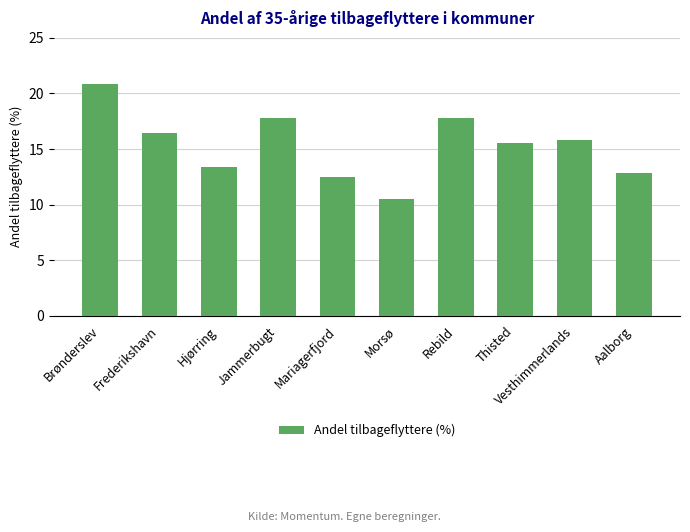

Which category has the highest value across all series?

Brønderslev